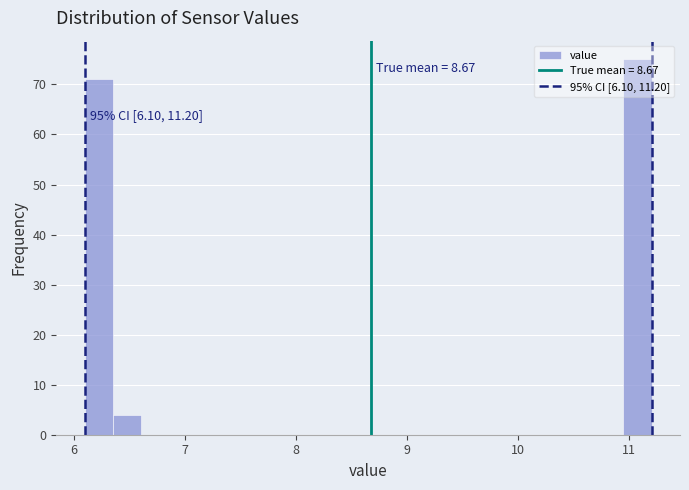

Read against the x-axis, roughly where is the centre of the tallest bar?

11.1